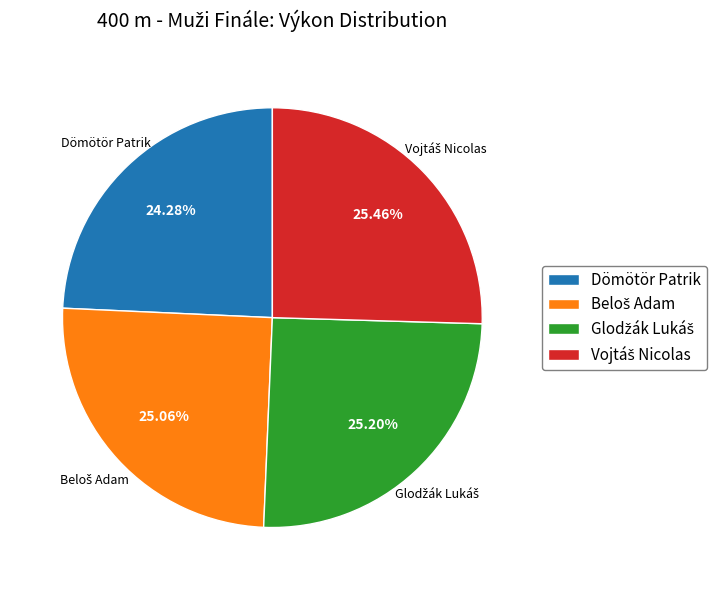

Which slice is the smallest?

Dömötör Patrik